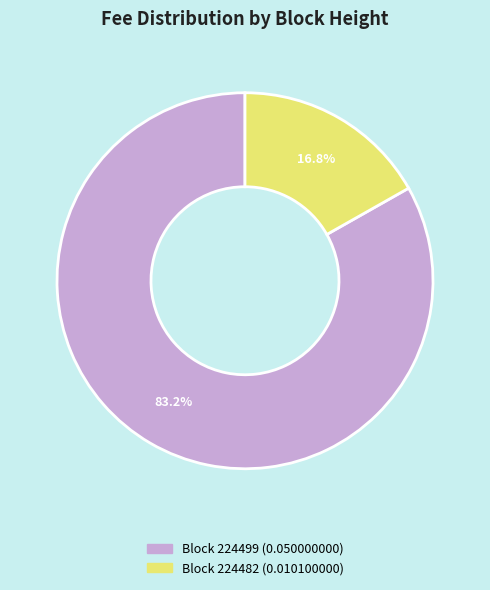

Is there a majority slice in this chart?

Yes